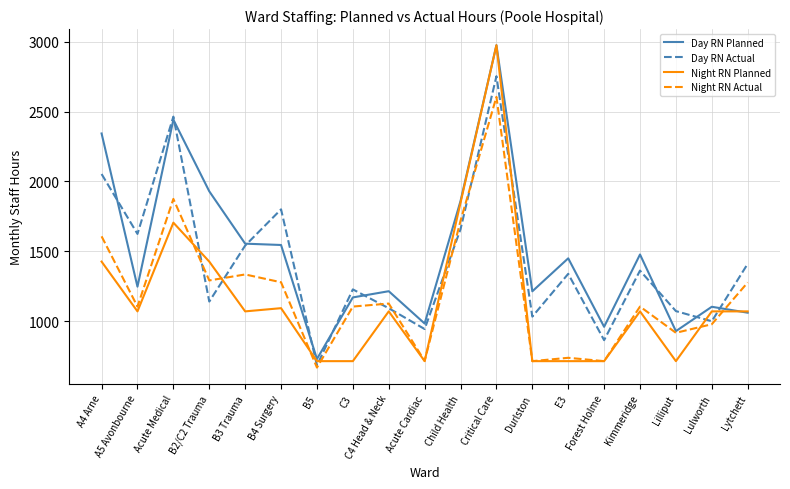

What is the minimum value shown in the chart?

667.0